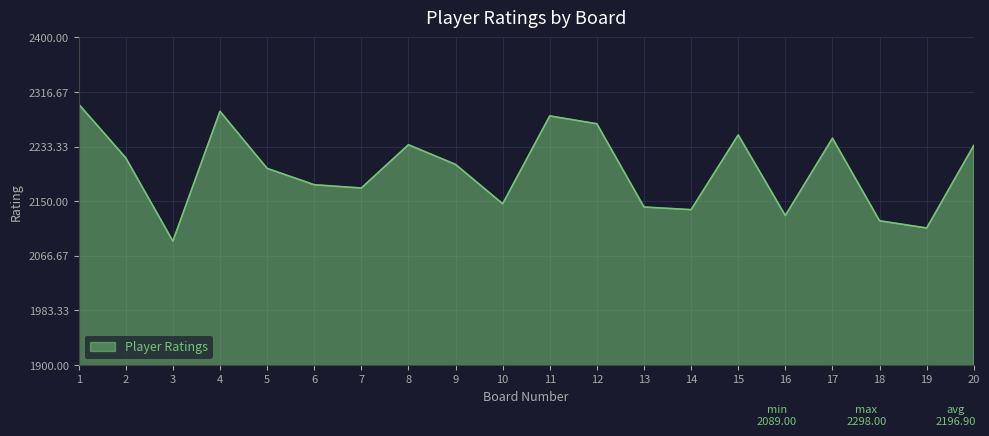

What is the change in value from 1 to 3?

-209